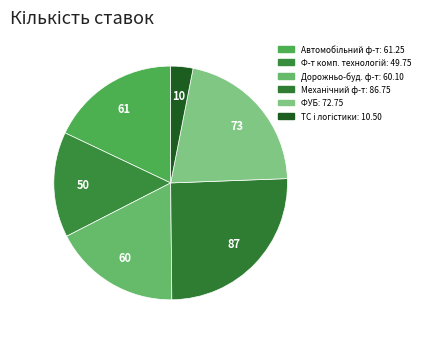

How many segments does this pie chart have?

6